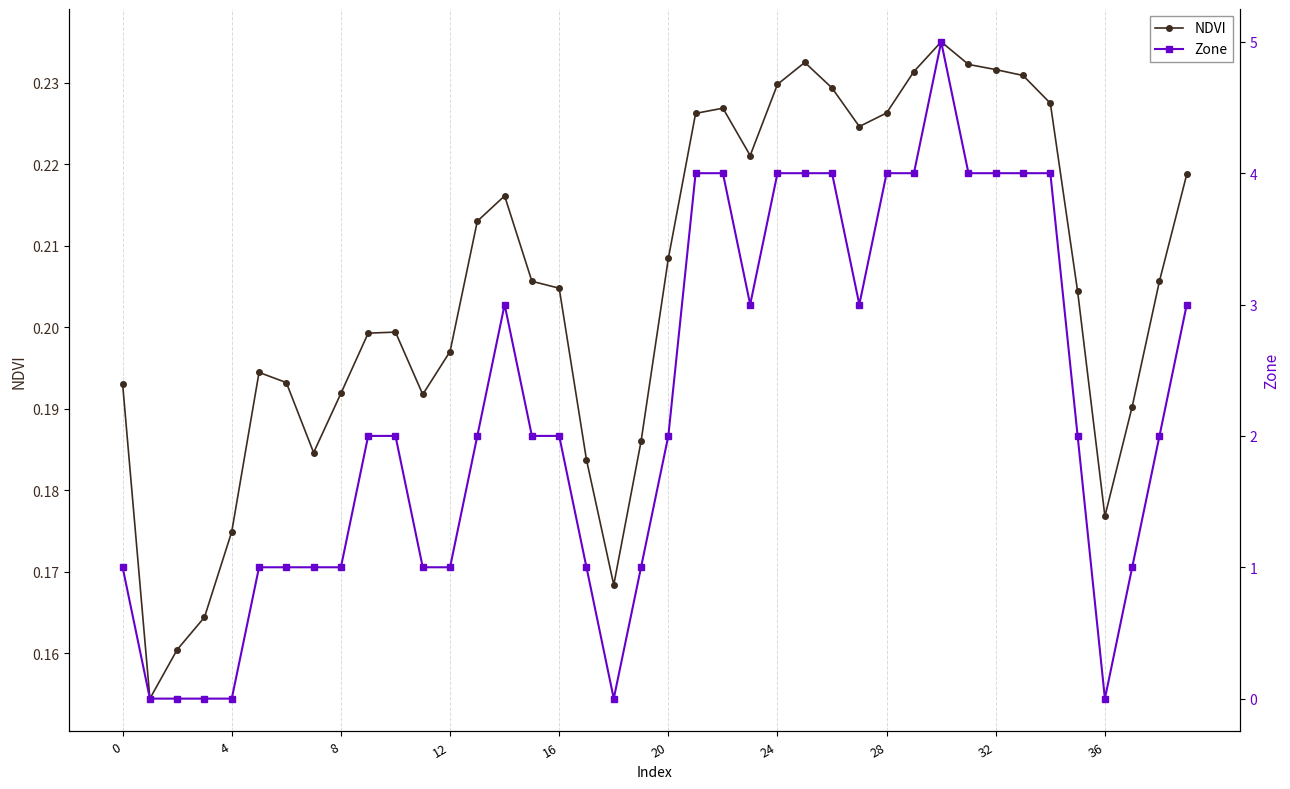

The value of NDVI at 19 is 0.2. True or false?

True